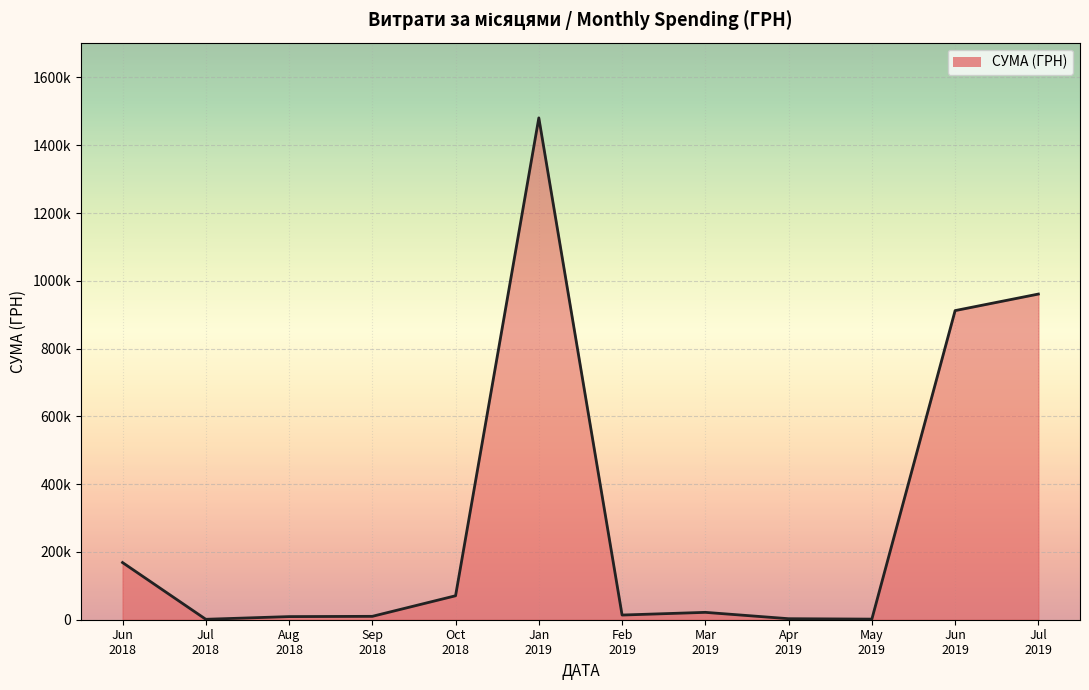

What is the maximum value shown in the chart?

1480713.3